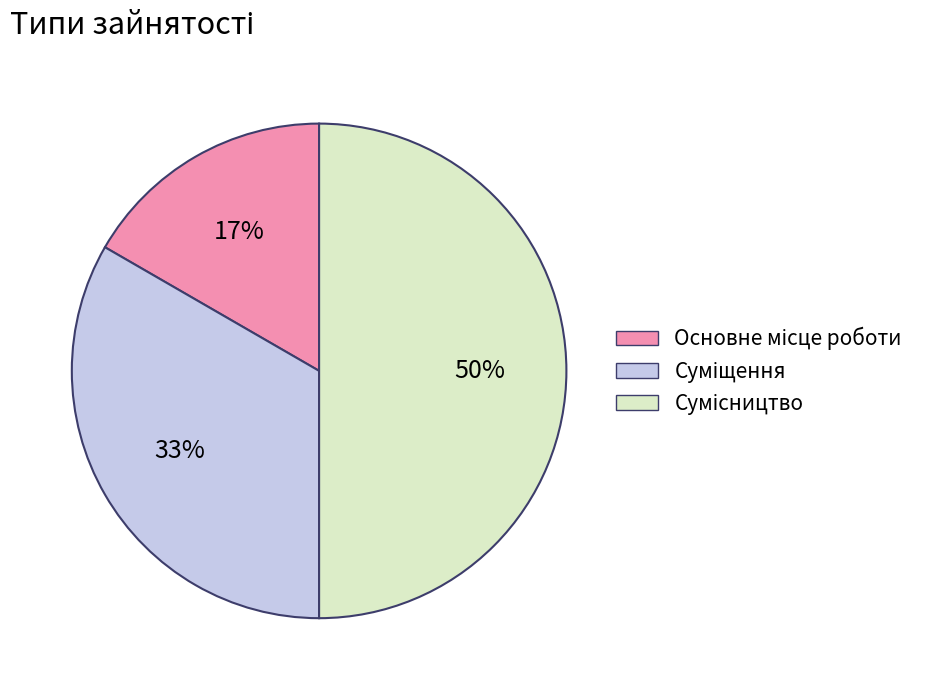

To the nearest percent, what is the difference between the largest and smallest slice percentages?

33%